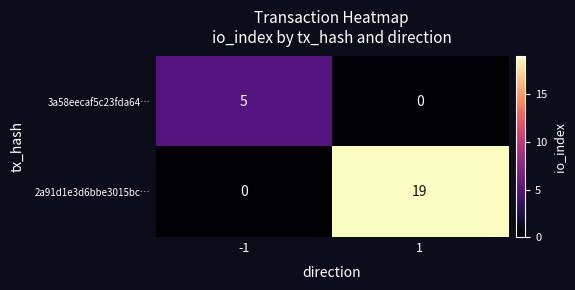

What is the maximum value for 2a91d1e3d6bbe3015bc…?

19